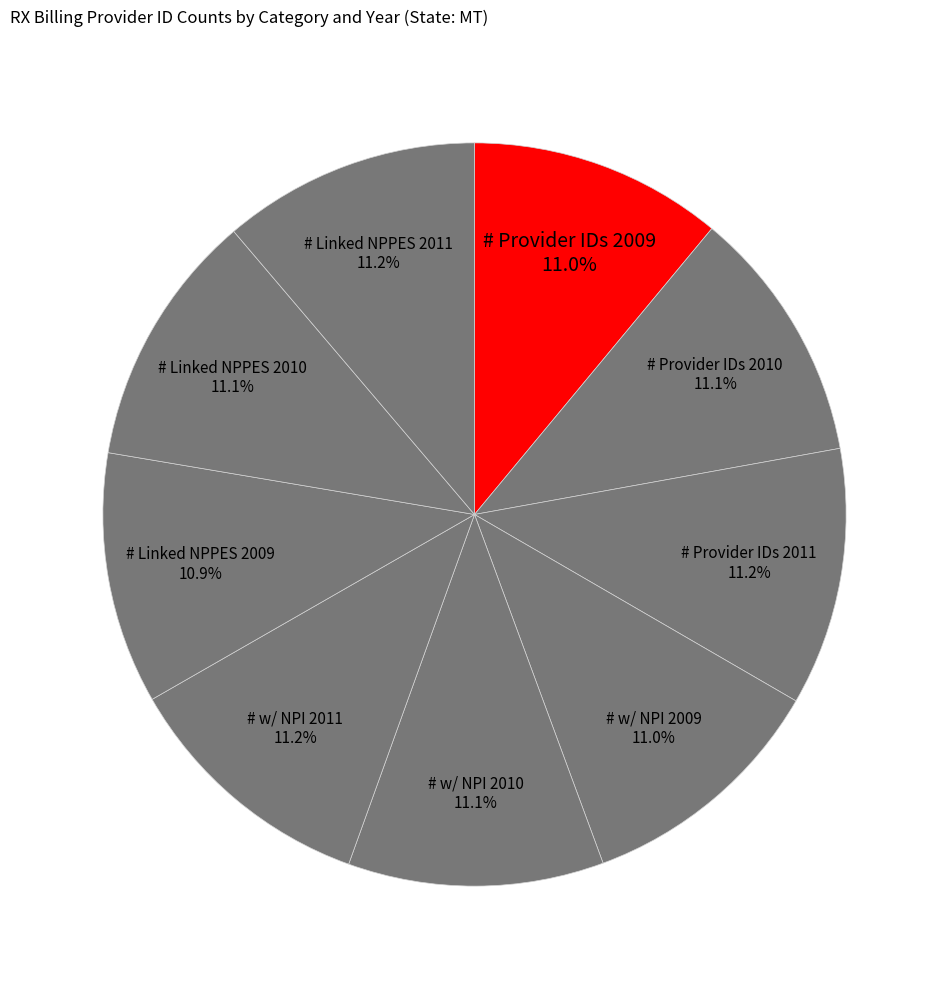

How many slices are in this pie chart?

9